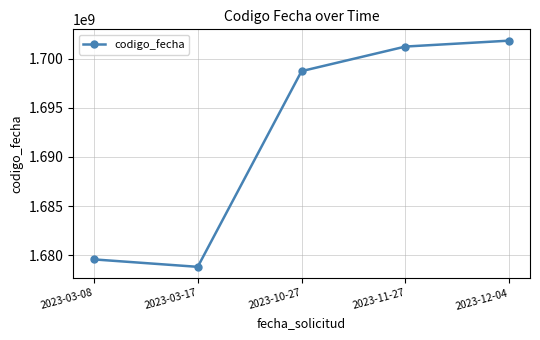

How many data points are less than 1698741940?

2